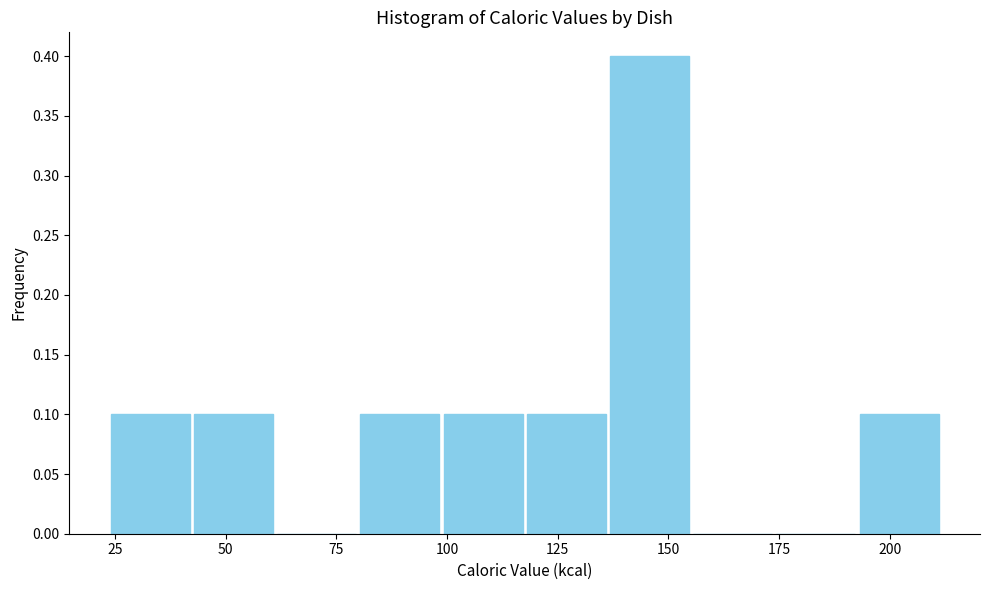

Around what value on the x-axis is the tallest bar? Give the approximate position of its centre, as read against the axis.

145